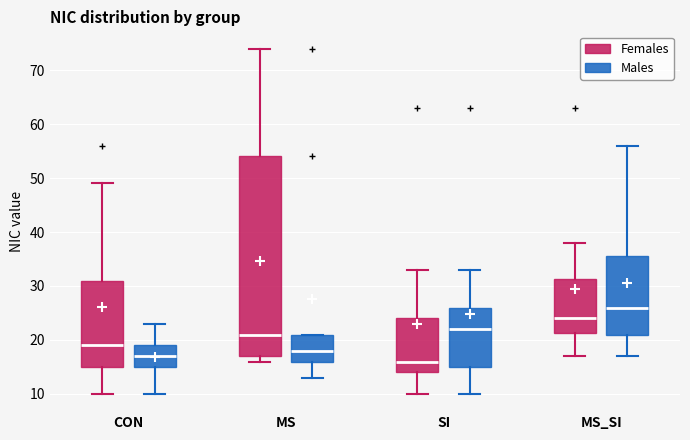

Comparing the boxes themselves (not the whiskers), which one is the tallest?

MS (Females)